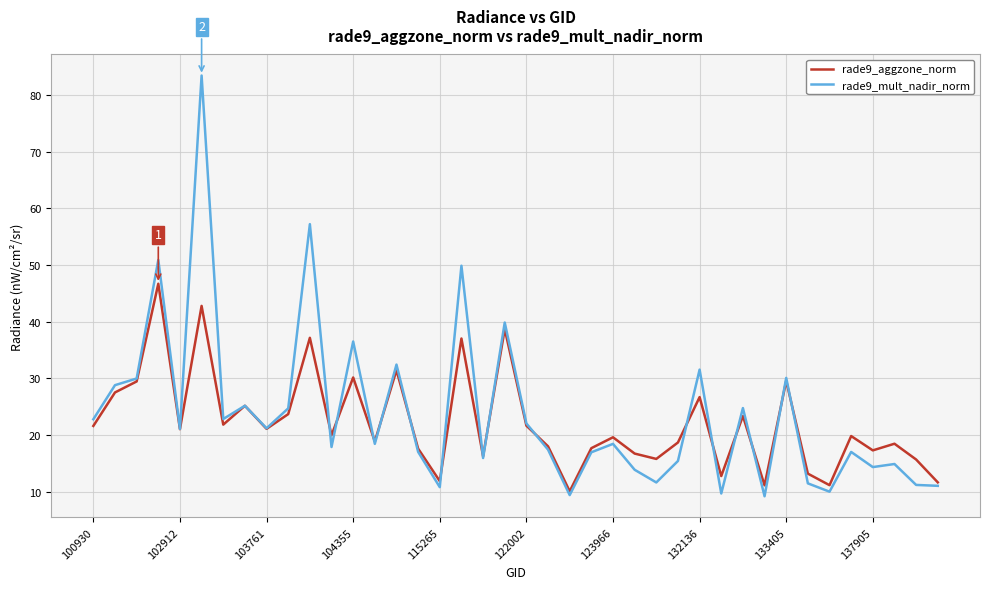

What is the highest value of the rade9_mult_nadir_norm series?

83.4